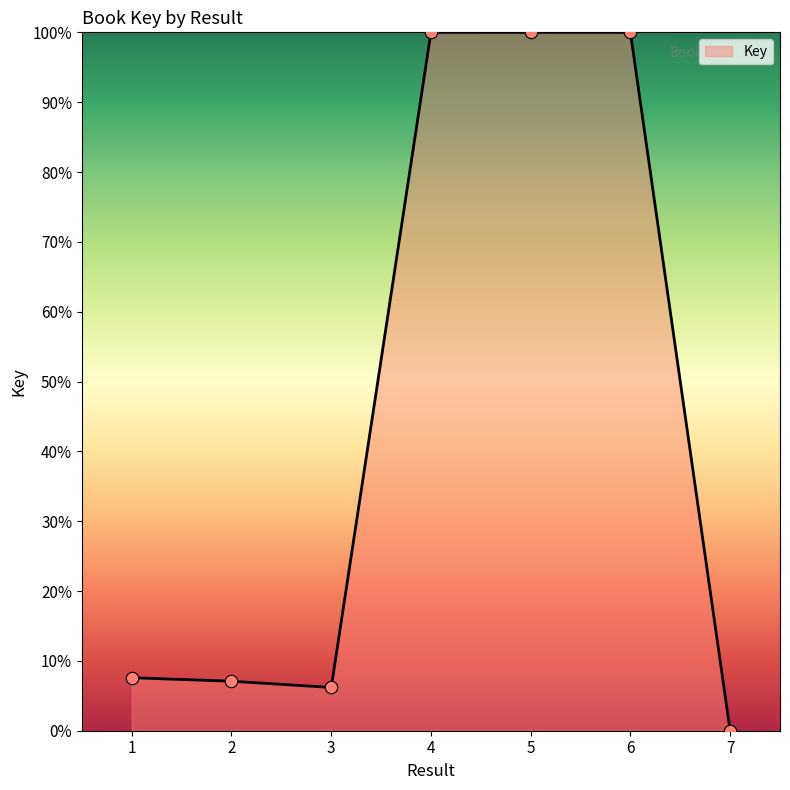

What is the change in value from 2 to 5?

+92.9